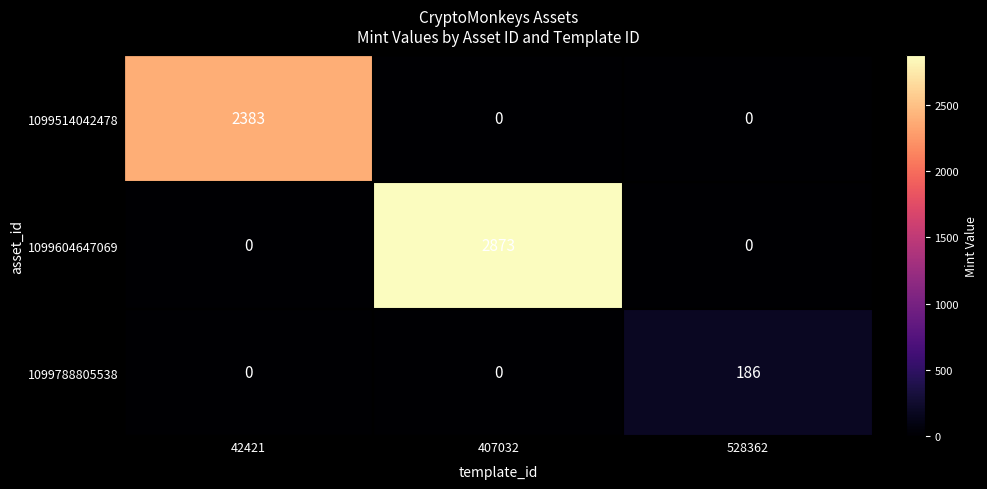

List the series in order of their peak value, lowest first.

1099788805538, 1099514042478, 1099604647069